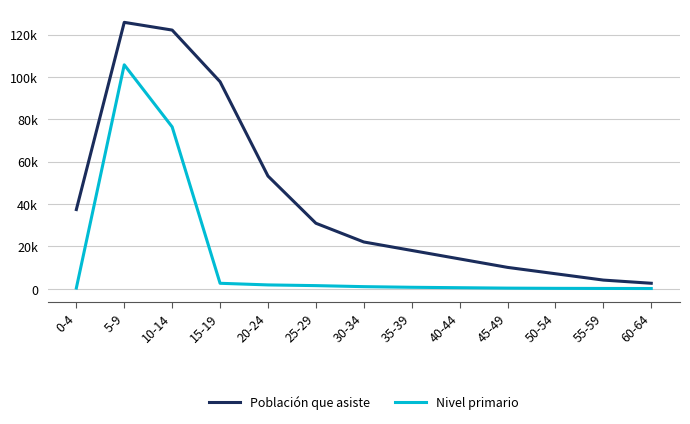

True or false: Nivel primario and Población que asiste intersect in this chart.

False